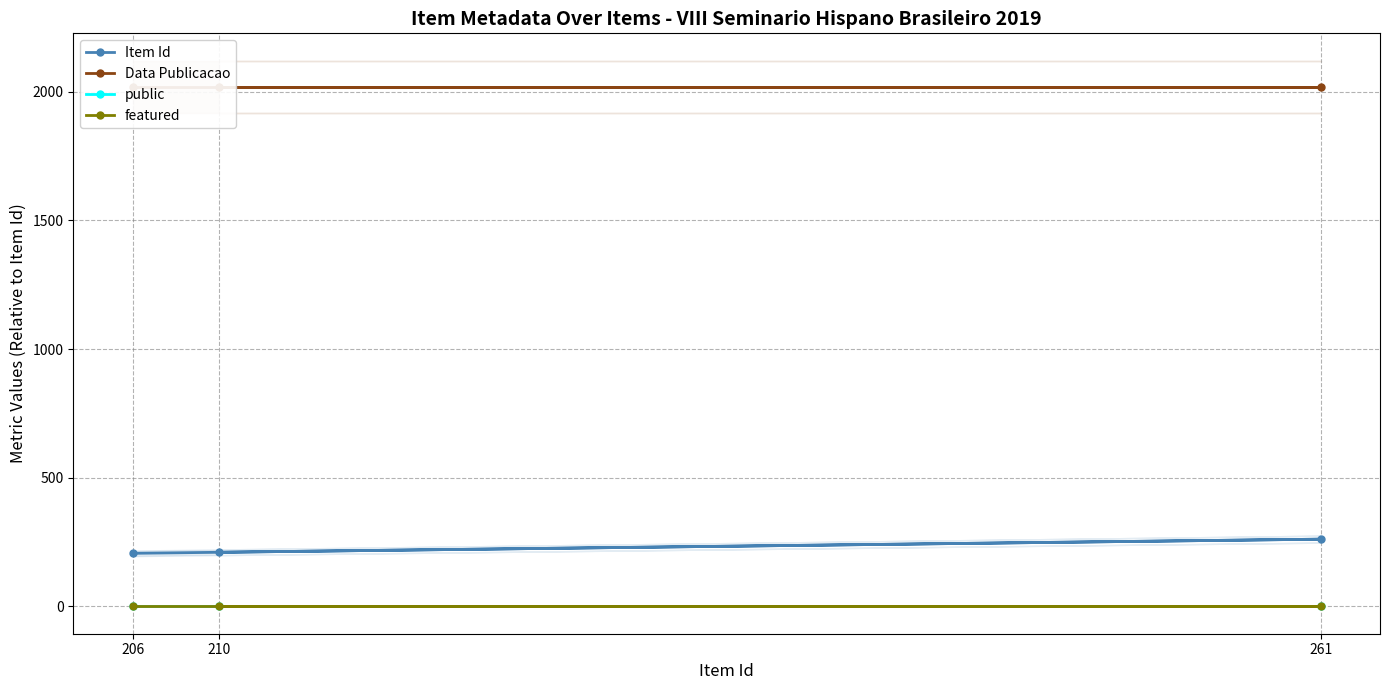

Is it true that public equals 1 at 206?

True